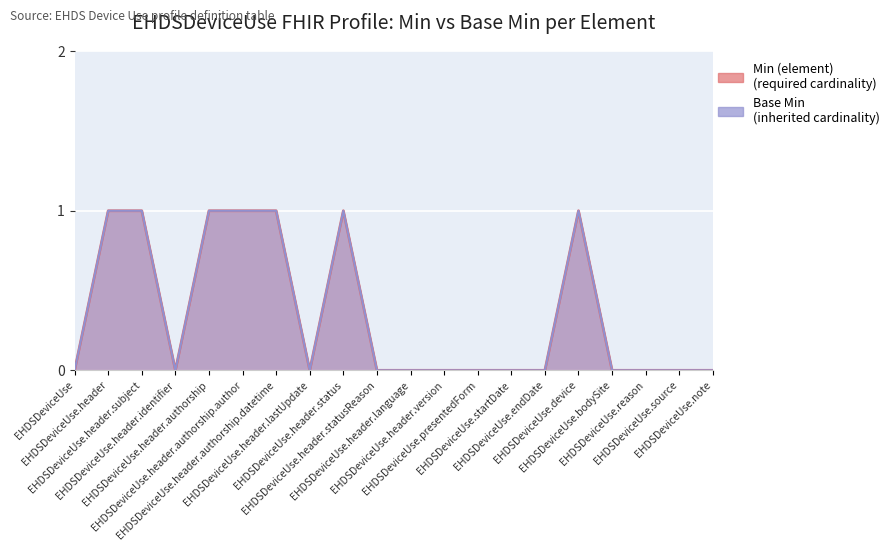

At which category does the chart reach its minimum across all series?

EHDSDeviceUse